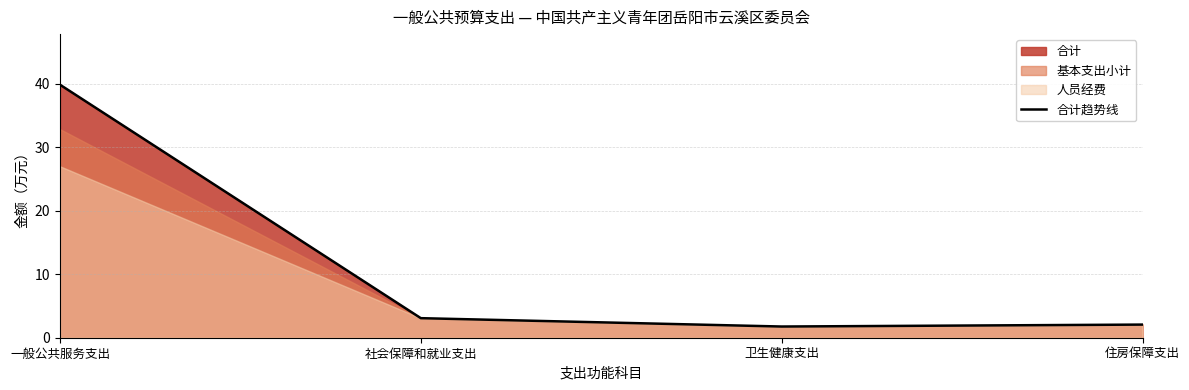

Which label corresponds to the largest value in the chart?

一般公共服务支出